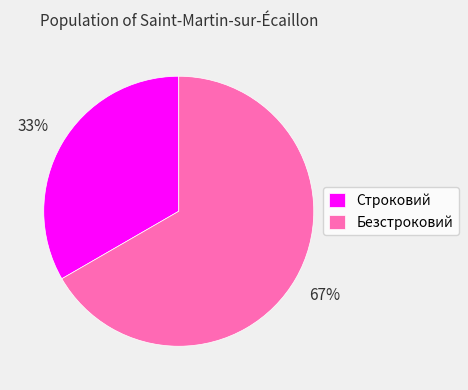

Which category has the smallest portion of the pie?

Строковий